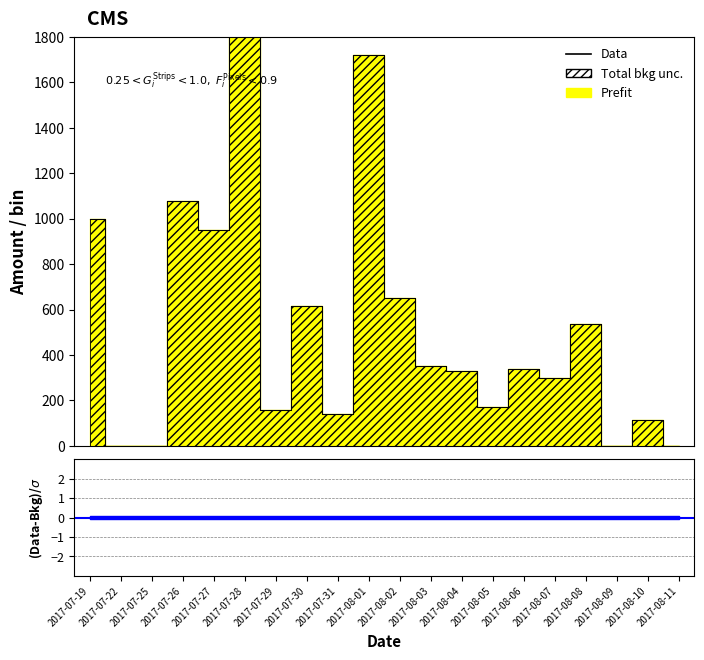

How many lines are shown in the chart?

1